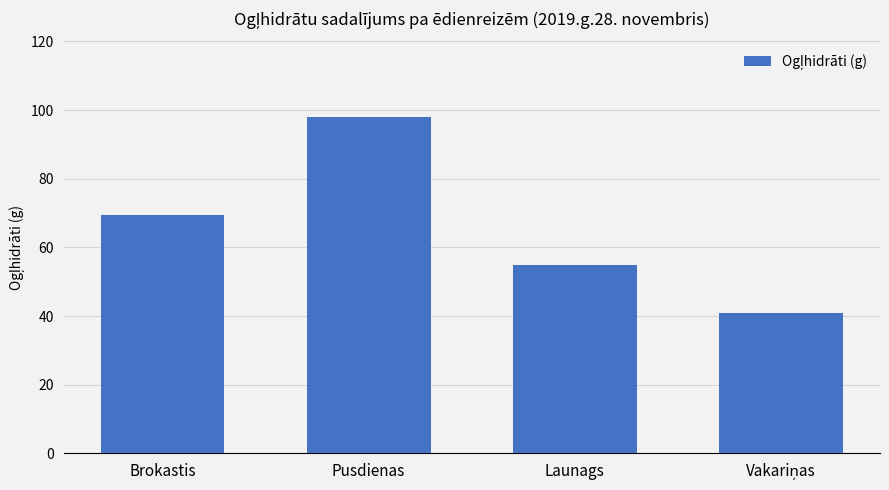

What is the value of the 1st bar from the left?

69.4